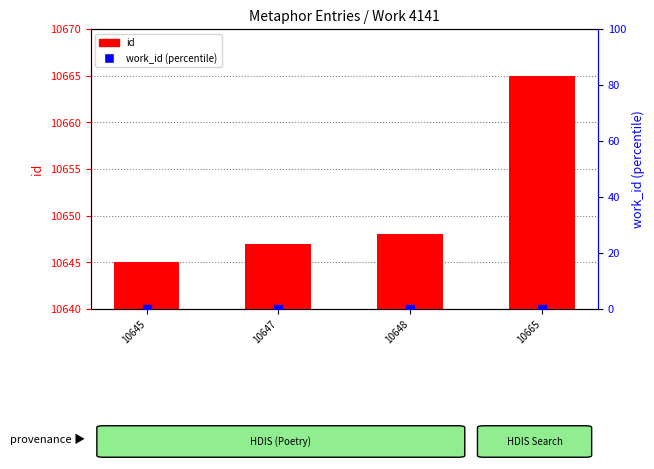

What is the total value across all series at 10645?

10645